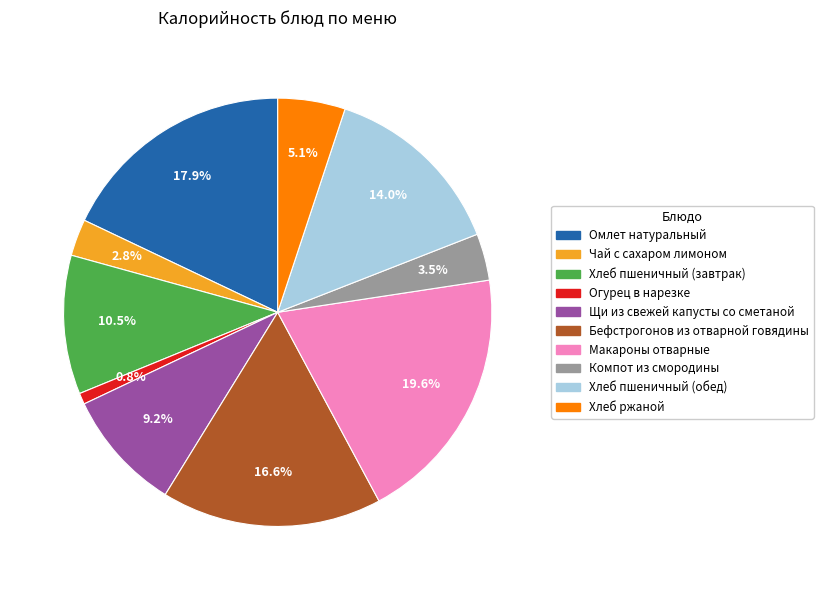

Count the number of slices in the pie.

10